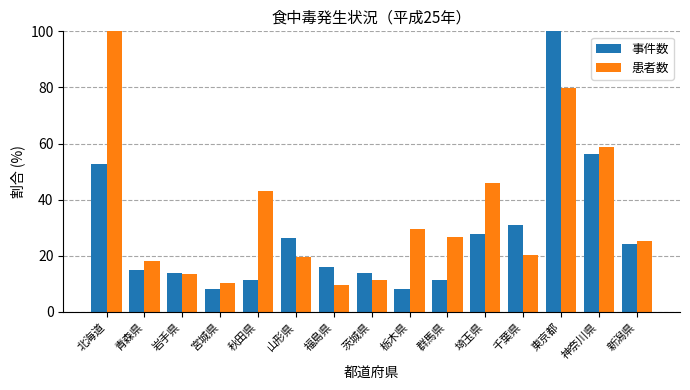

At which category is the sum across all series the highest?

東京都